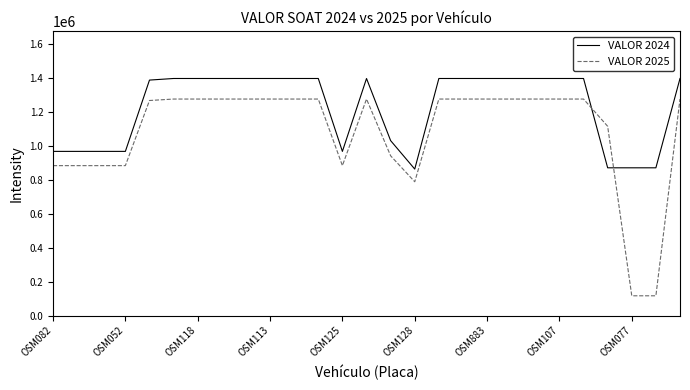

Which series ends up on top after the final intersection of VALOR 2025 and VALOR 2024?

VALOR 2024